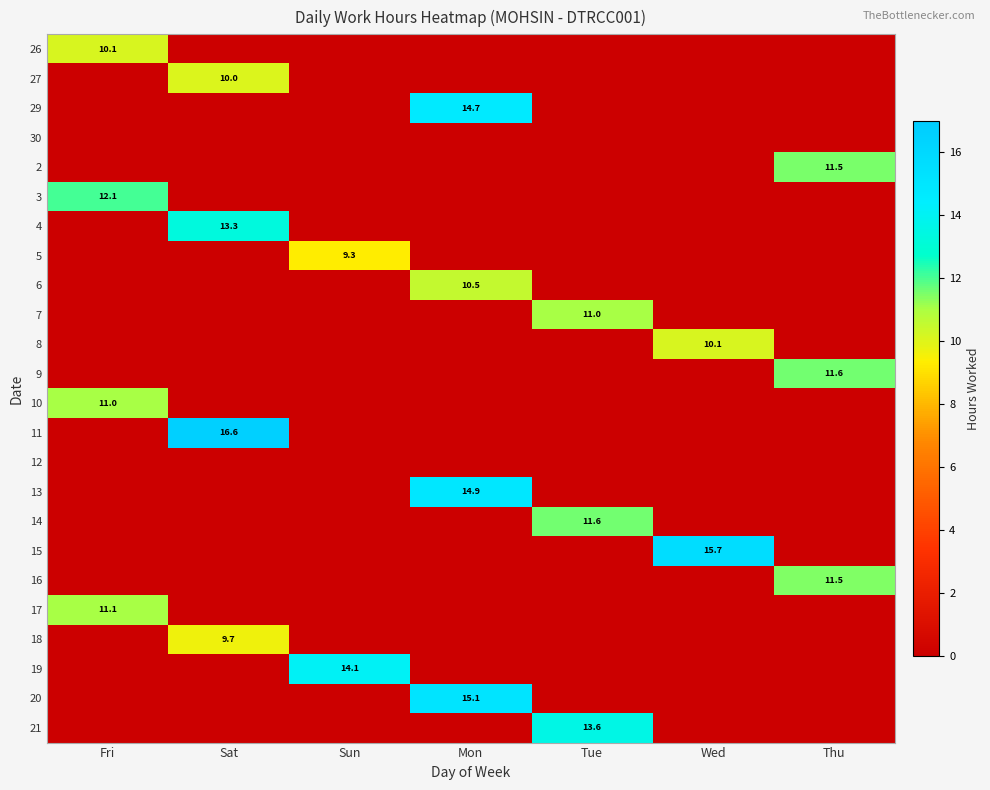

Count the number of categories in the chart.

7